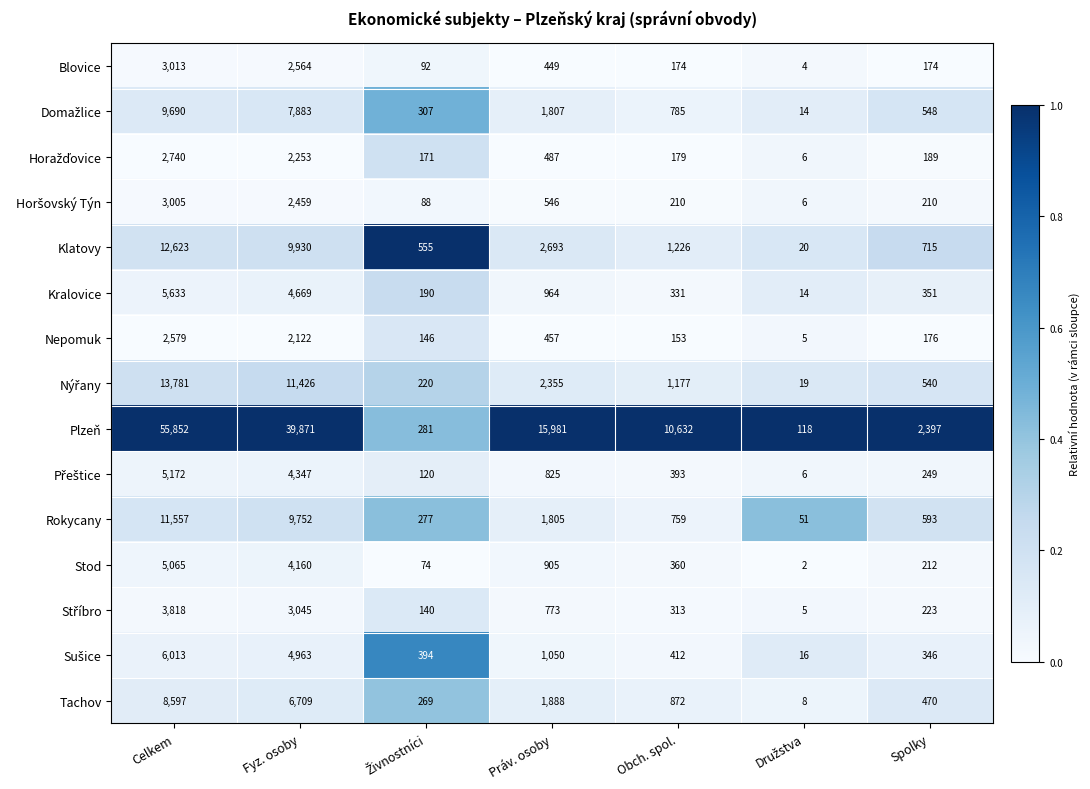

Which series has the widest spread of values?

Plzeň